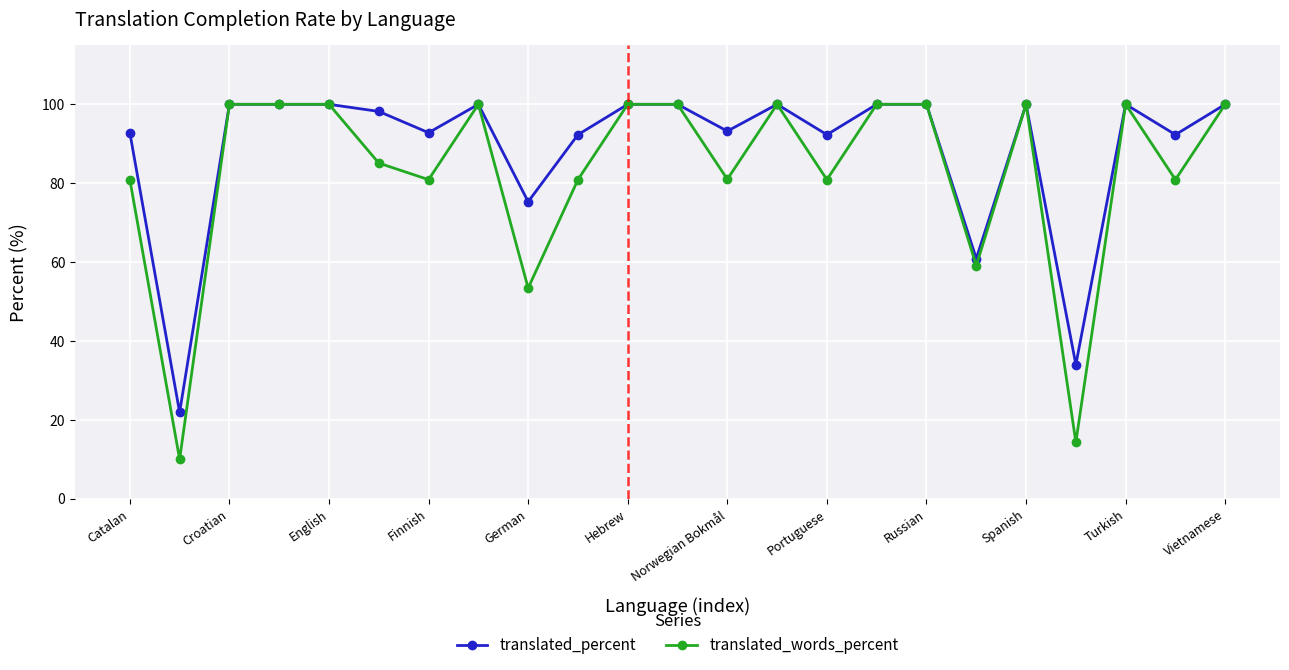

What is the average value of the translated_percent series?

89.0